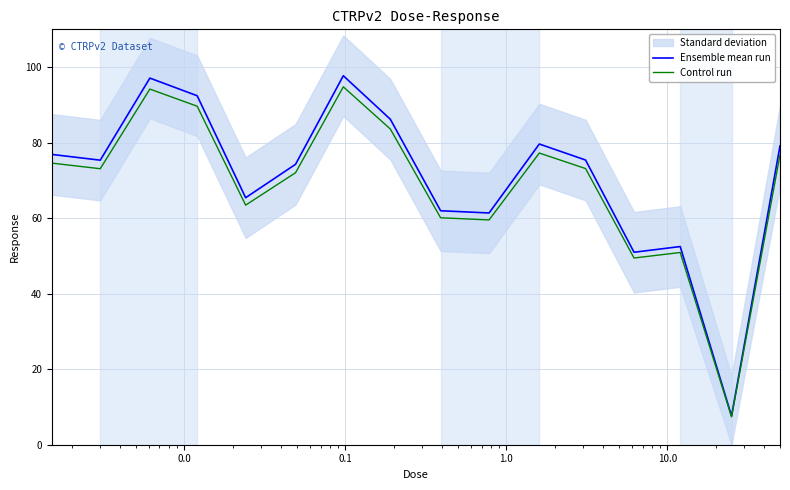

What is the lowest value of the Control run series?

7.4